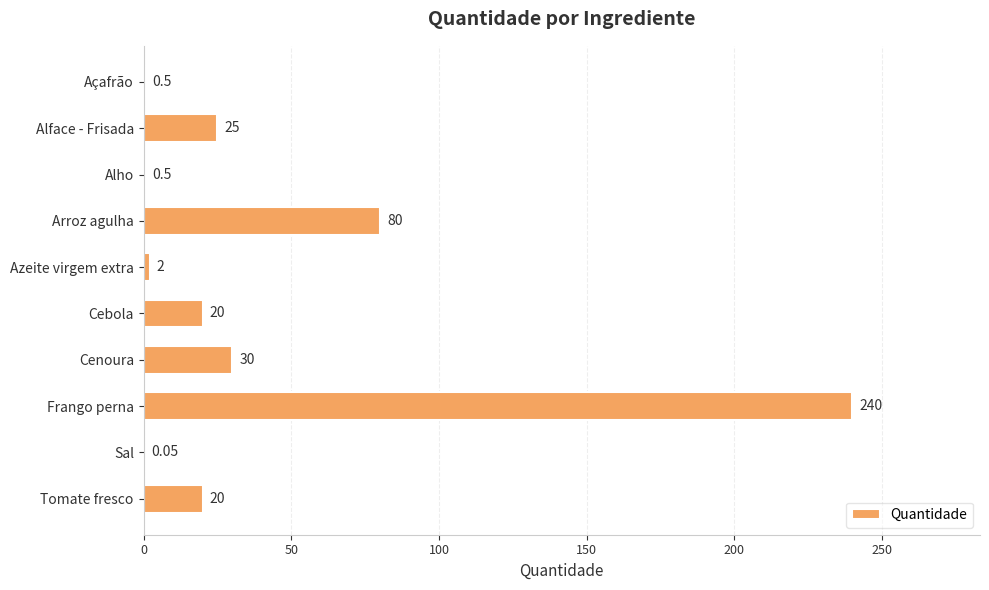

At which category does the chart reach its peak across all series?

Frango perna